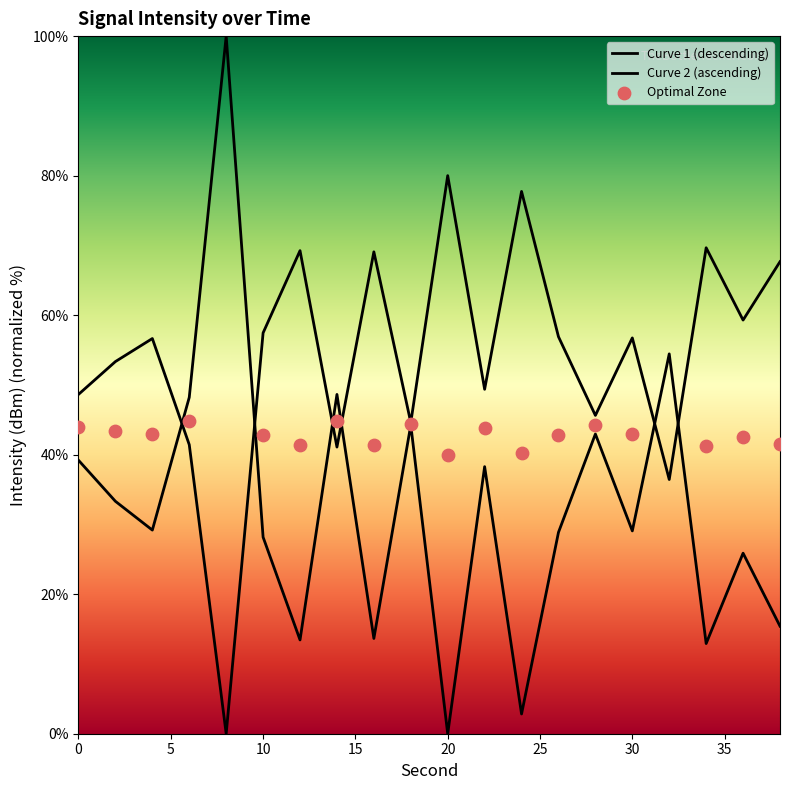

What is the change in value from 8 to 36?

-74.1